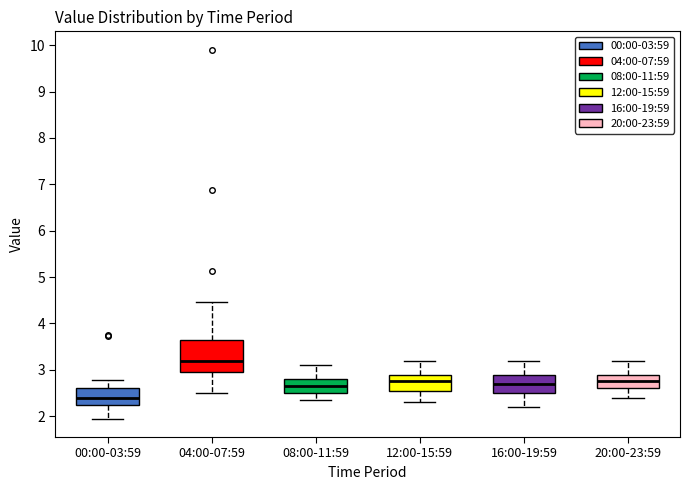

Which box's median line is the lowest?

00:00-03:59